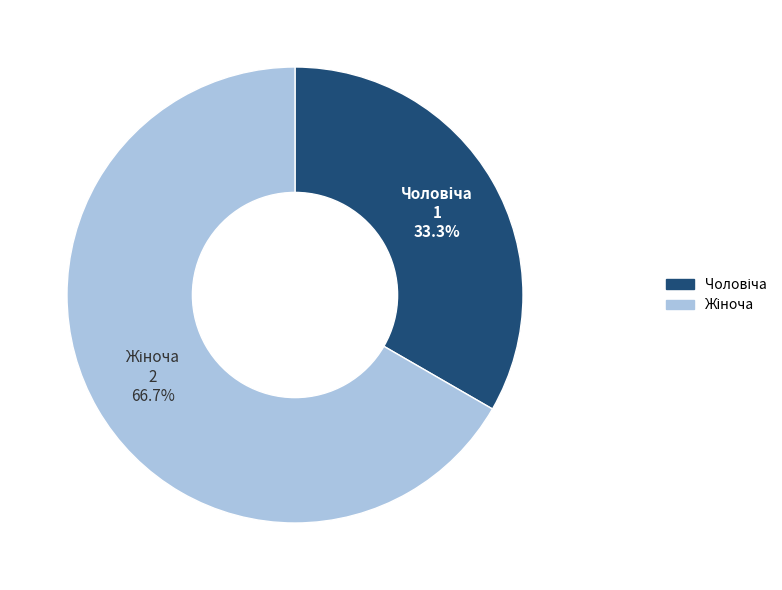

Is there a majority slice in this chart?

Yes